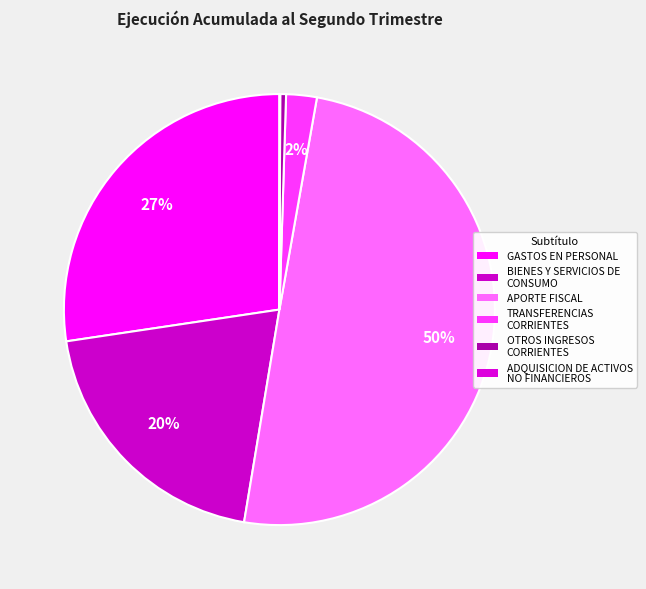

Is GASTOS EN PERSONAL the majority of the pie?

No